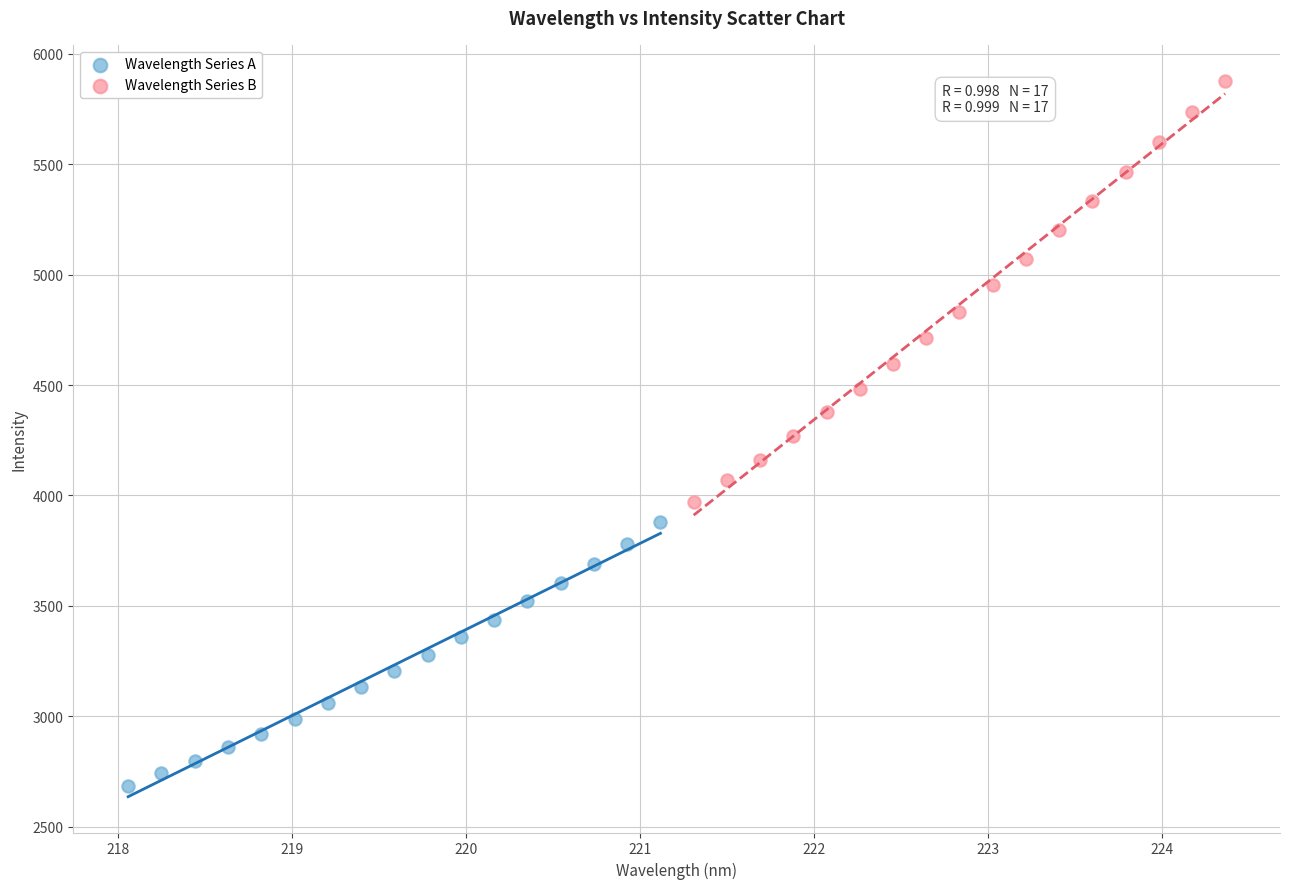

Which series reaches the minimum Y coordinate?

Wavelength Series A